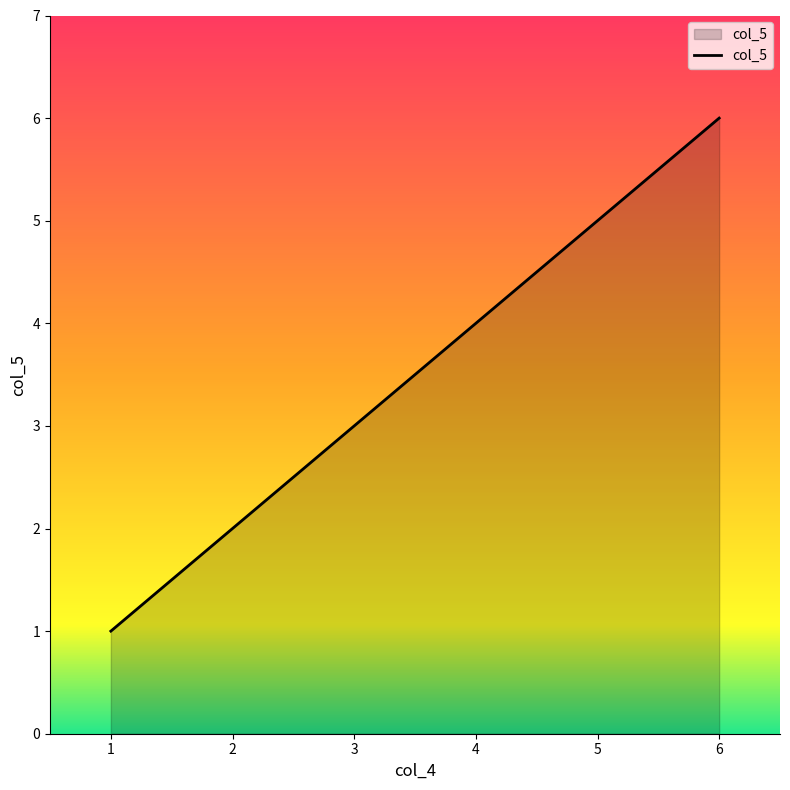

Approximately how many times larger is the value at 3 compared to 6?

0.5